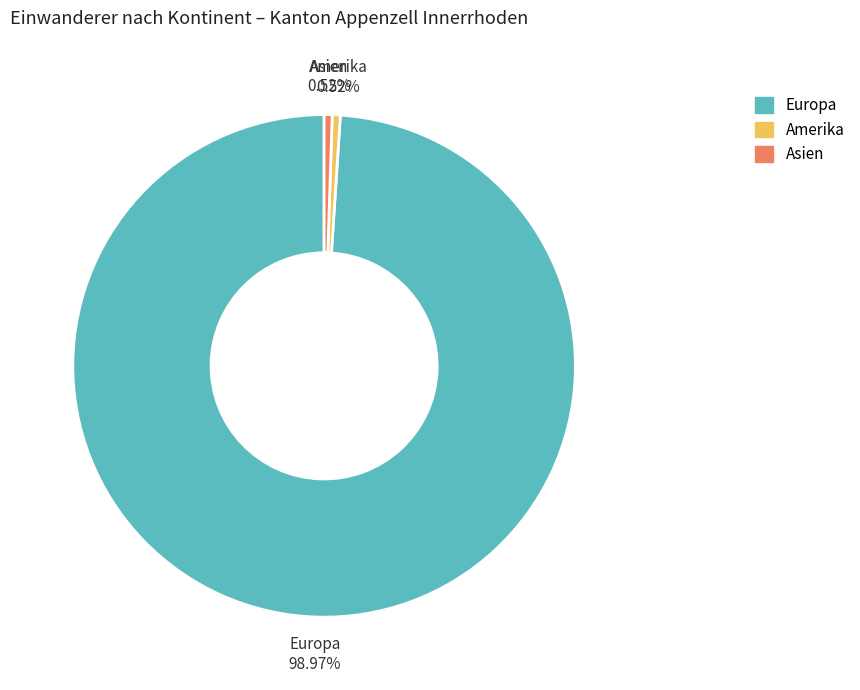

Is there a majority slice in this chart?

Yes